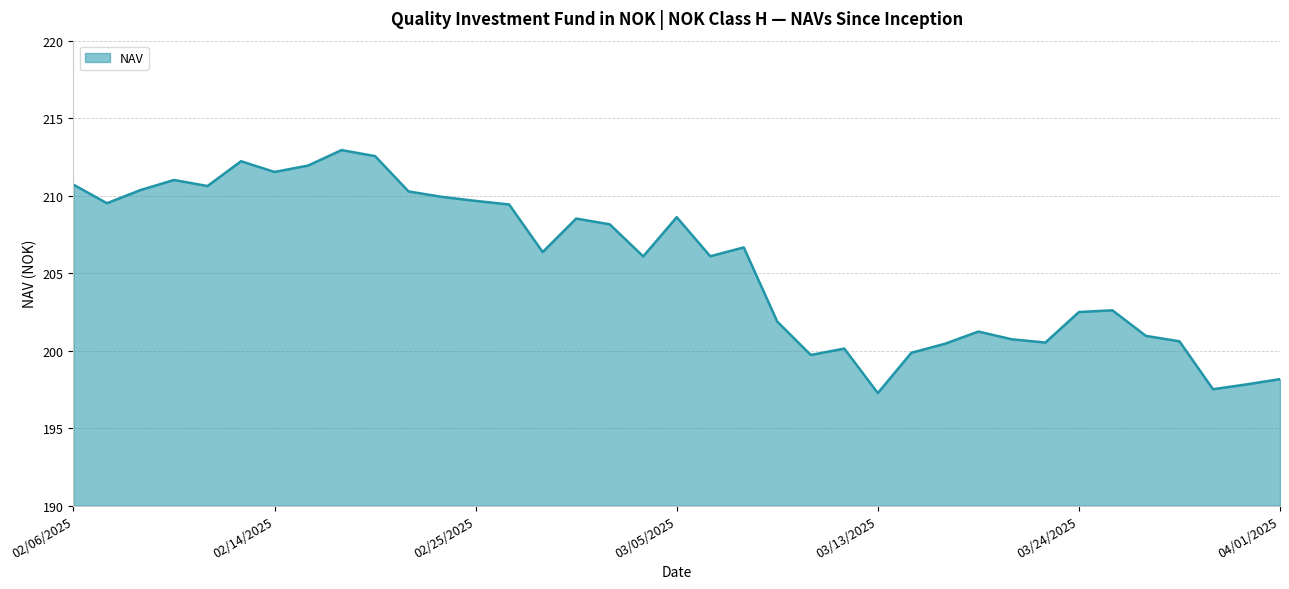

What is the maximum value shown in the chart?

212.9